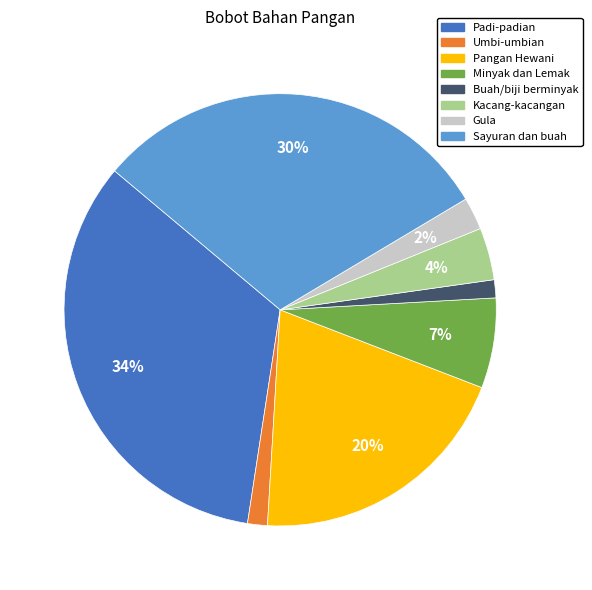

Does Sayuran dan buah account for over 50% of the chart?

No